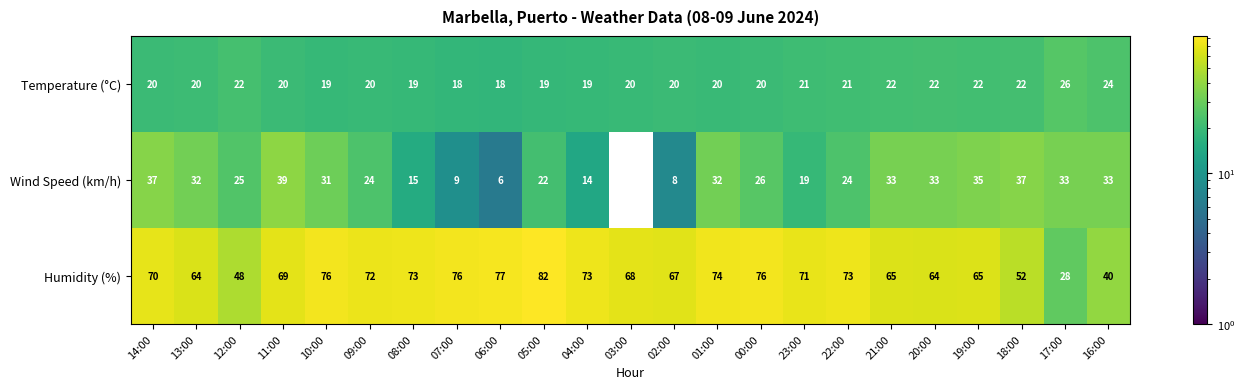

The value of Wind Speed (km/h) at 18:00 is 37. True or false?

True